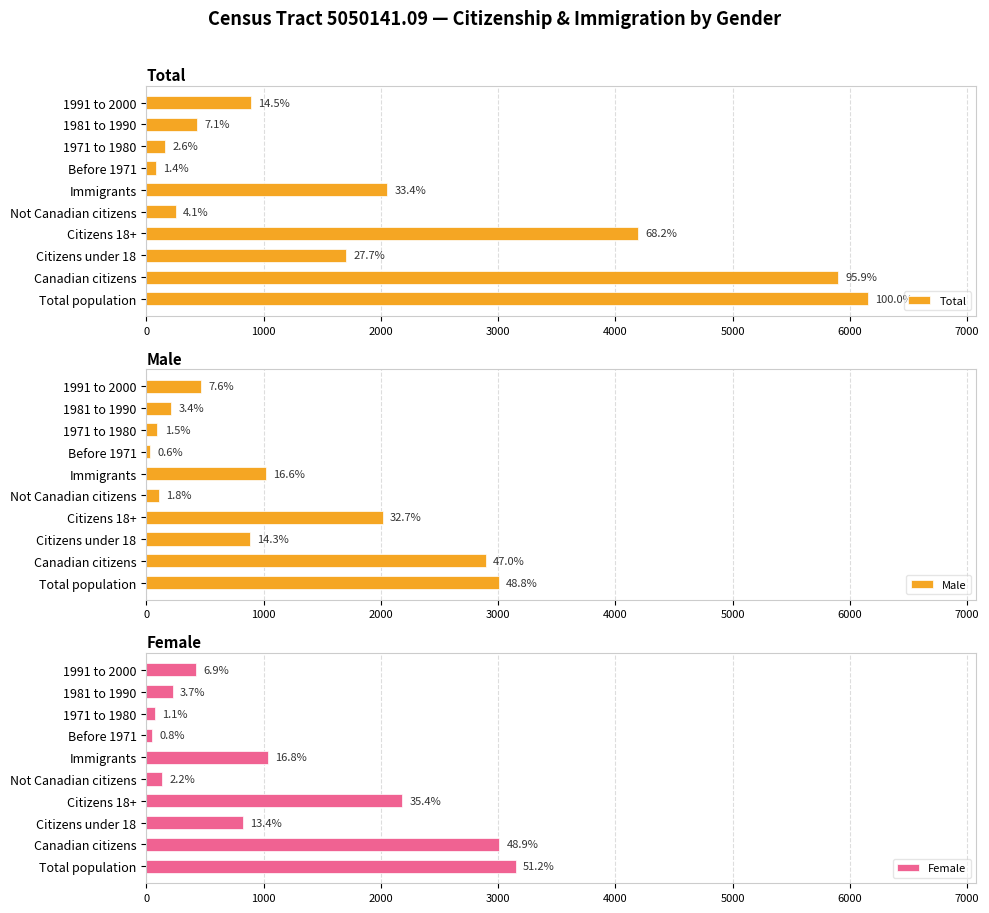

What is the value of the Female bar at the 5th from the left?

135